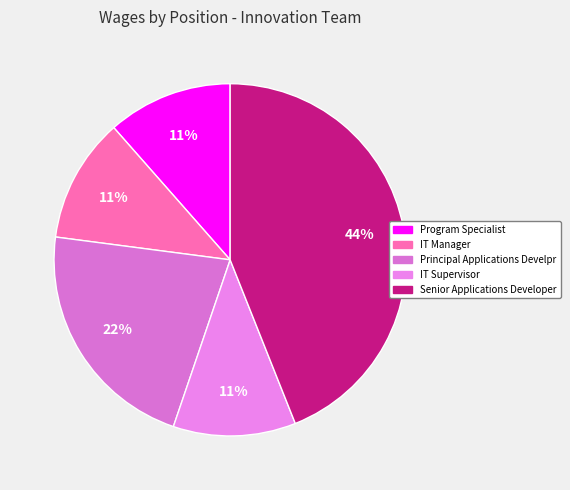

How many slices are in this pie chart?

5